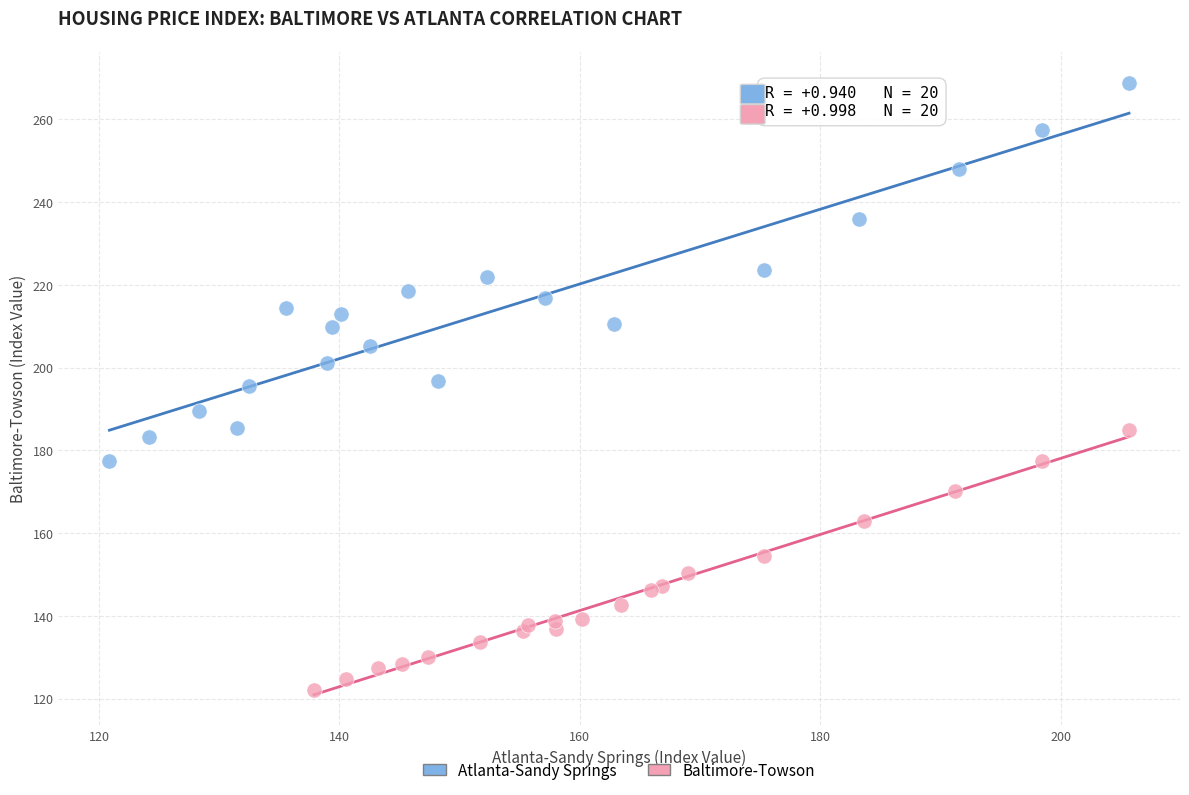

What are all the series names shown in the legend?

Atlanta-Sandy Springs, Baltimore-Towson